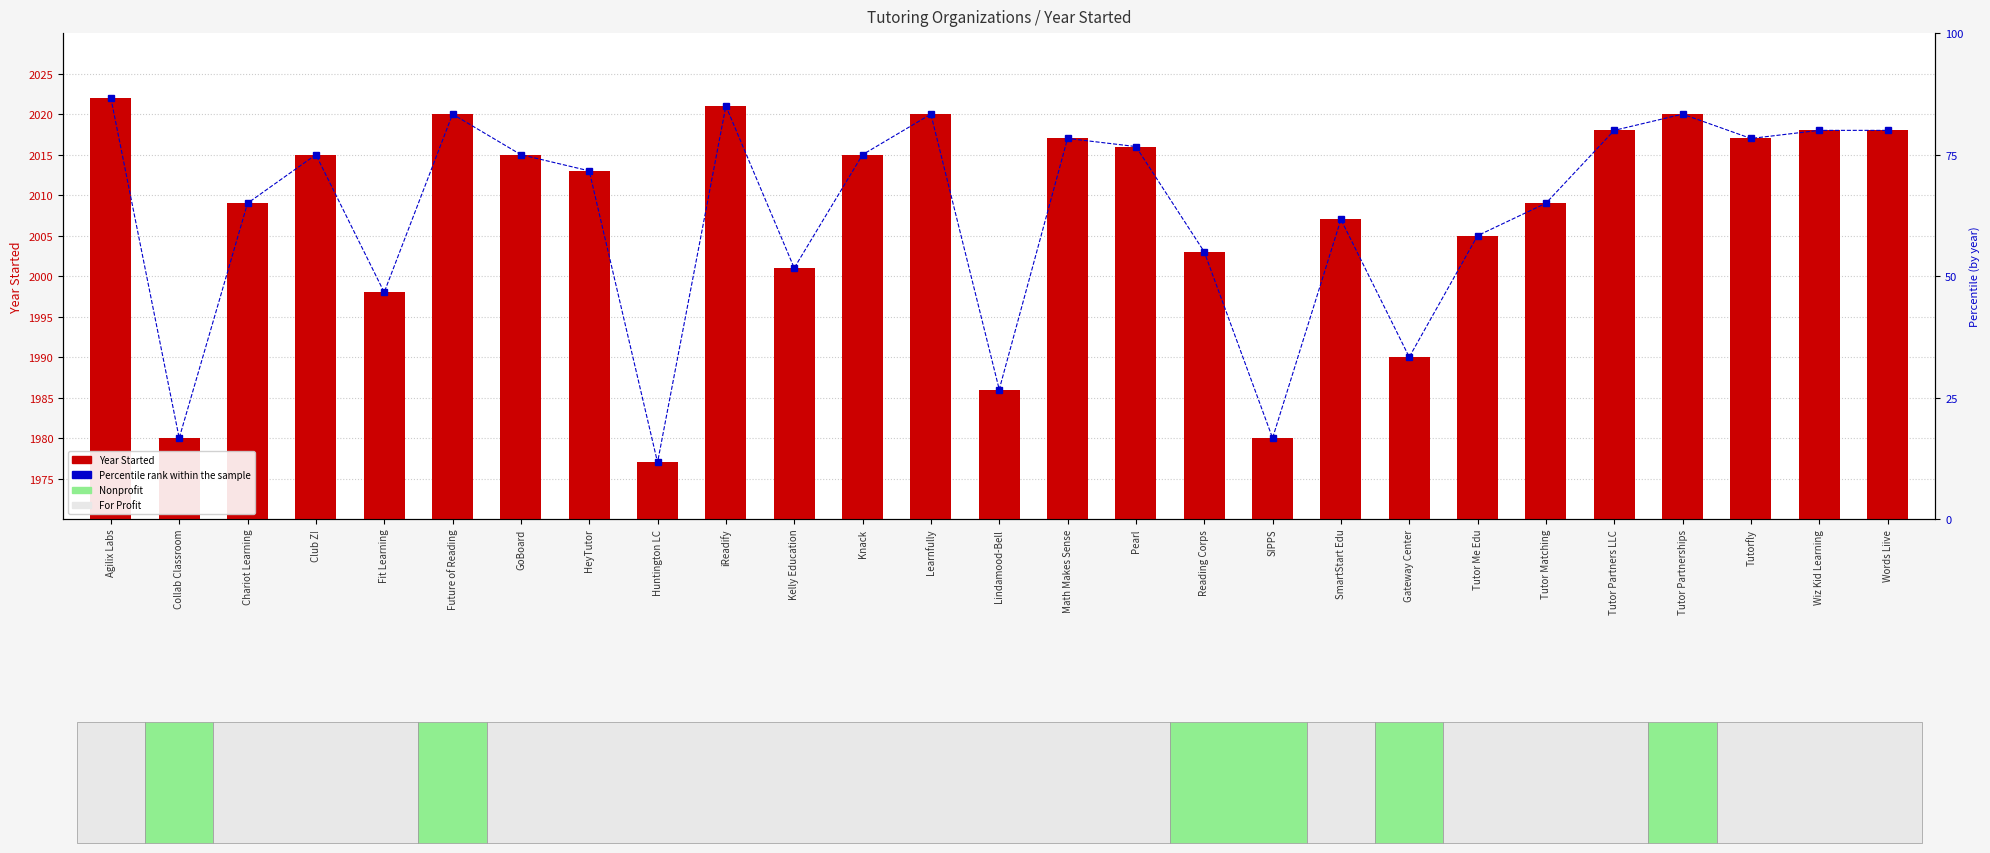

Where is Percentile rank within sample nearest to the value 49?

Fit Learning